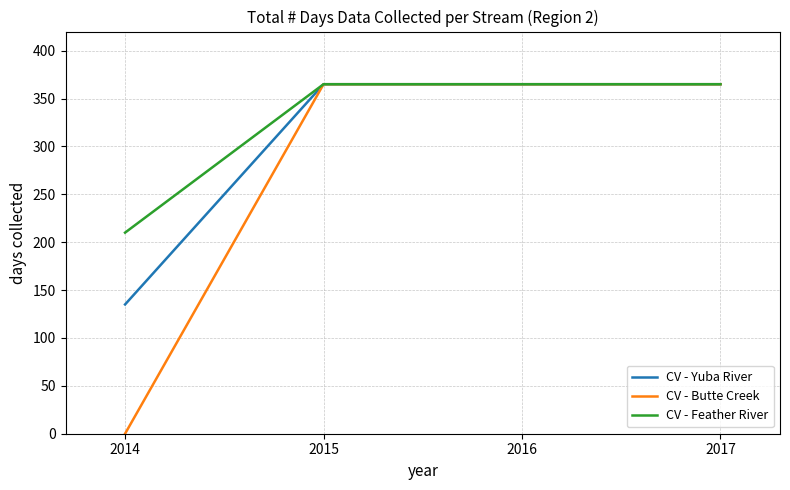

What is the difference between the highest and lowest values at 2014?

210